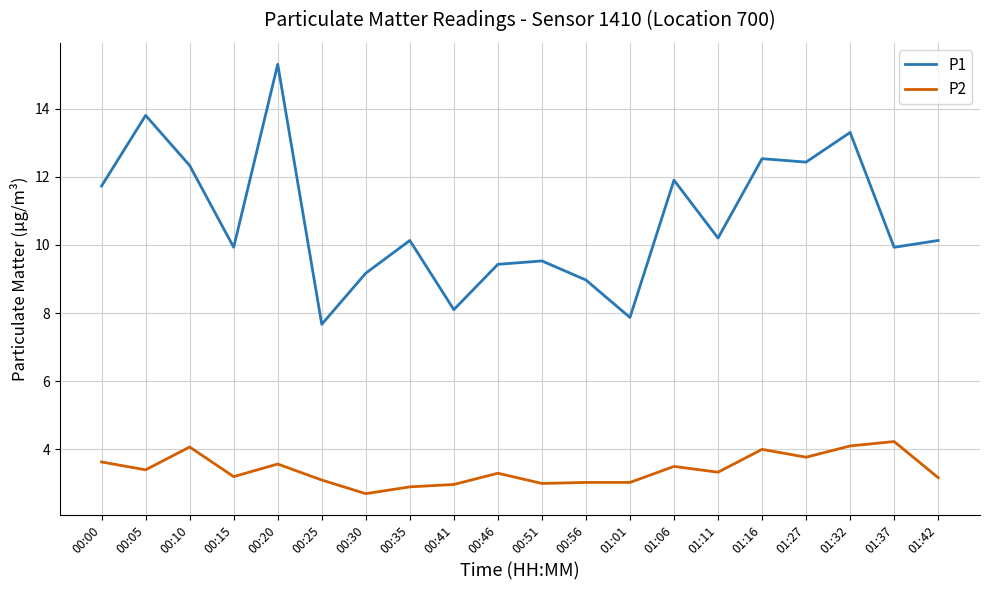

At which label does P1 first exceed 10?

00:00